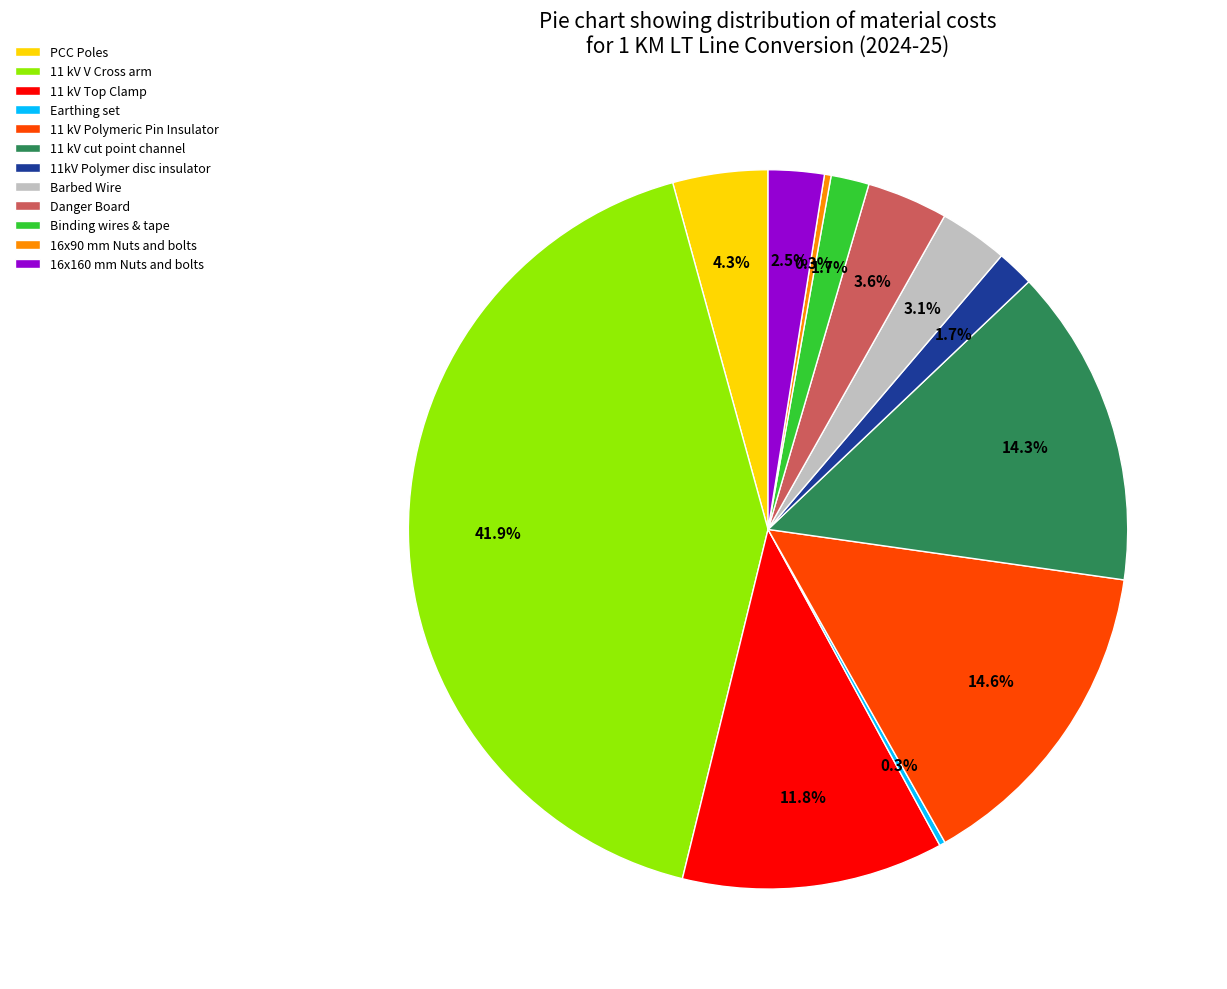

Which has a higher value, Danger Board or 11 kV cut point channel?

11 kV cut point channel